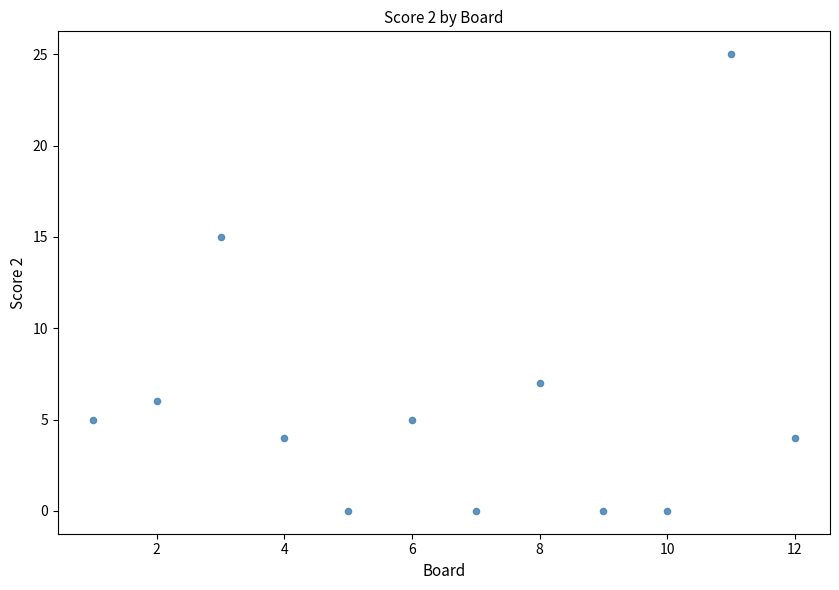

What Y value in the scatter plot is closest to 12?

15